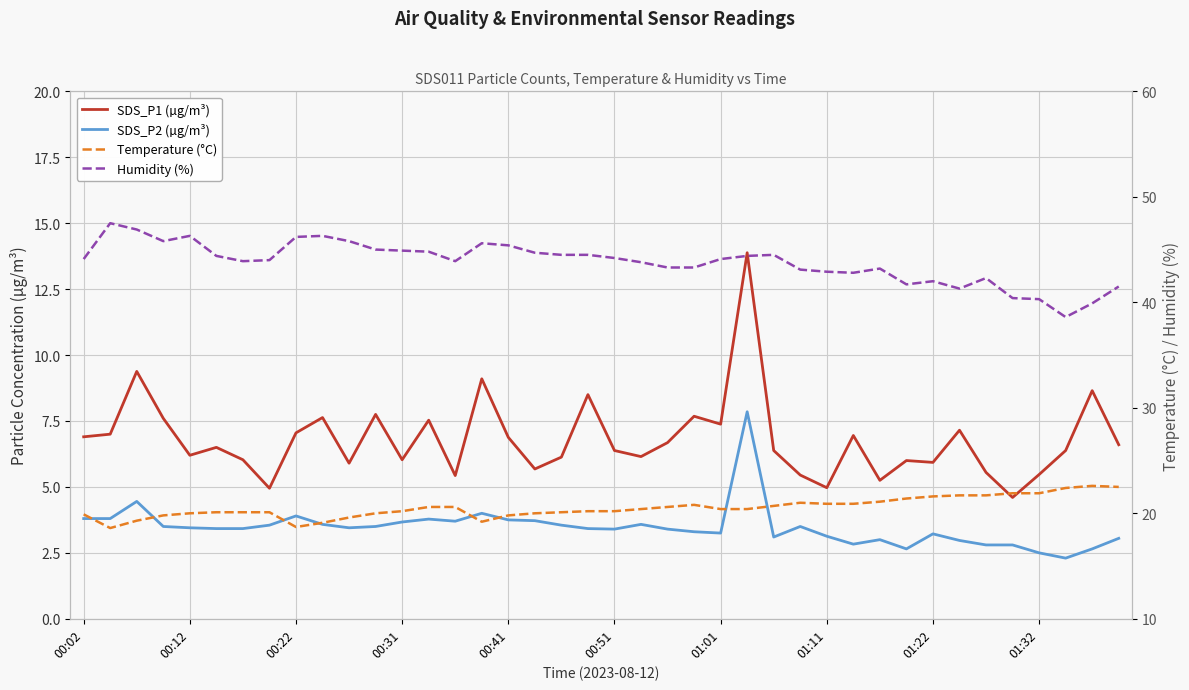

True or false: SDS_P1 (µg/m³) has more than 2 points higher than both neighbors.

True